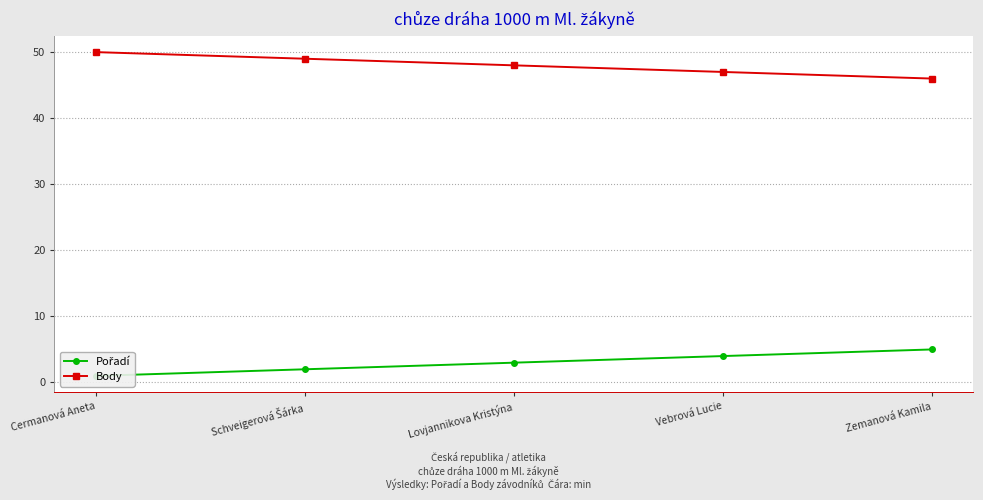

Rank the series by their maximum value, from lowest to highest.

Pořadí, Body